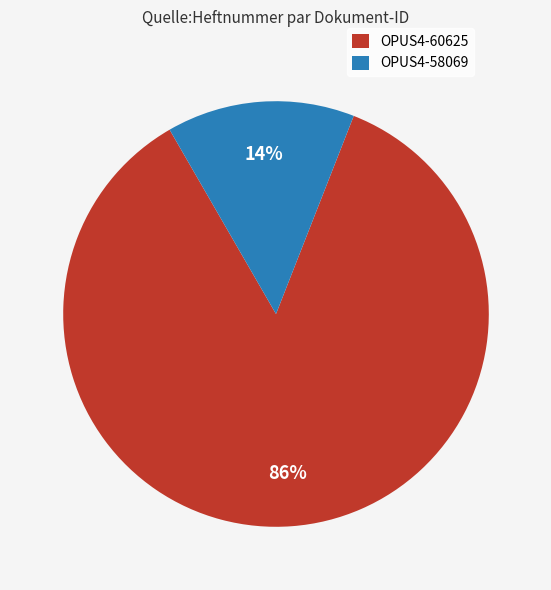

Approximately how many times larger is the value at OPUS4-58069 compared to OPUS4-60625?

0.2